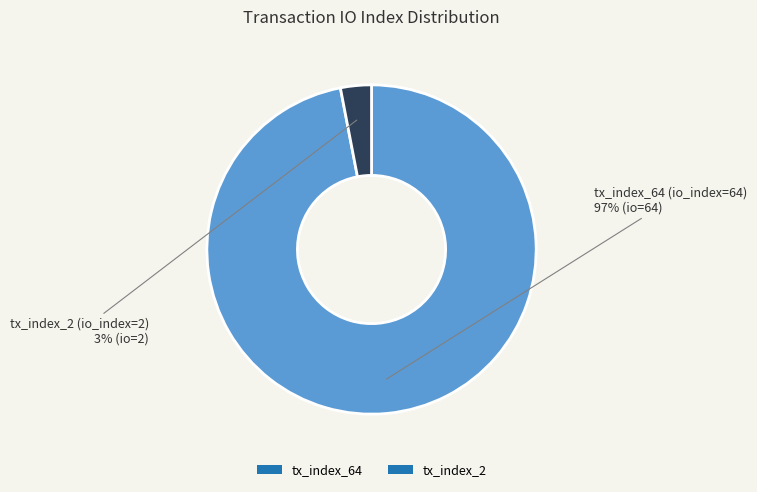

To the nearest percent, what is the average slice percentage?

50%